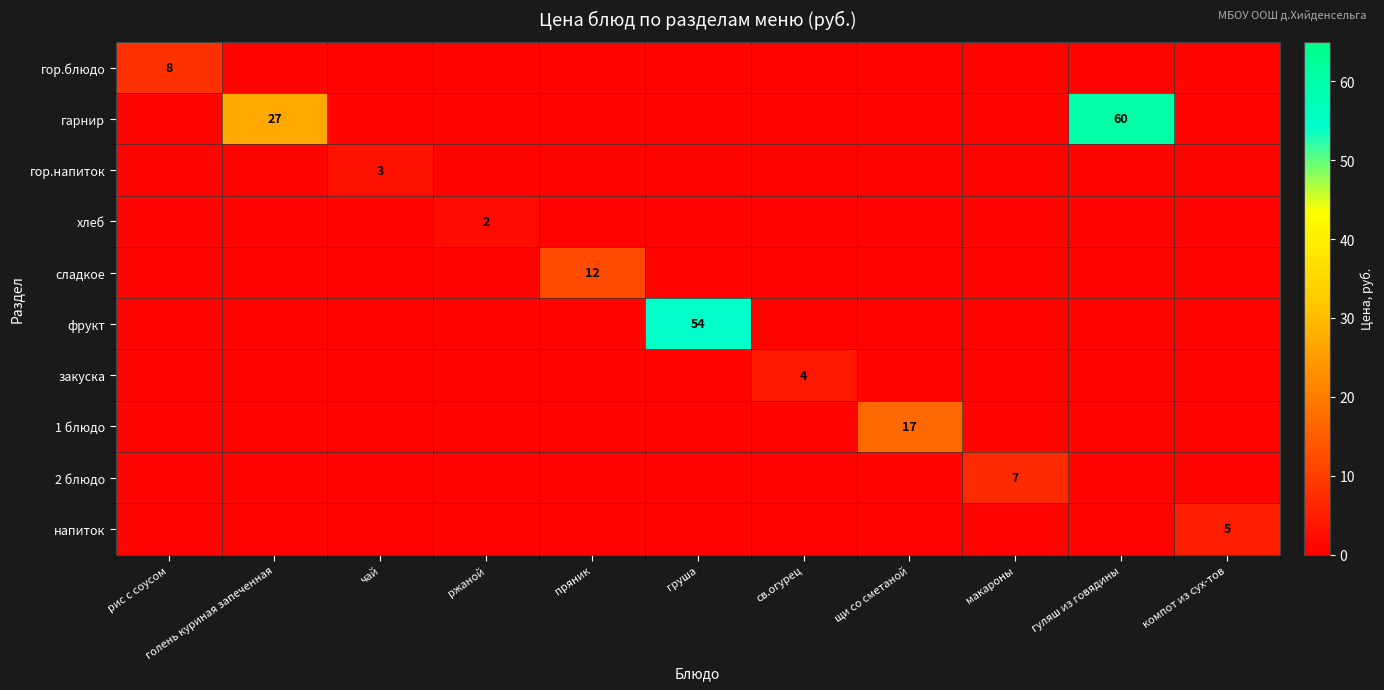

True or false: фрукт has a value of 54 at груша.

True